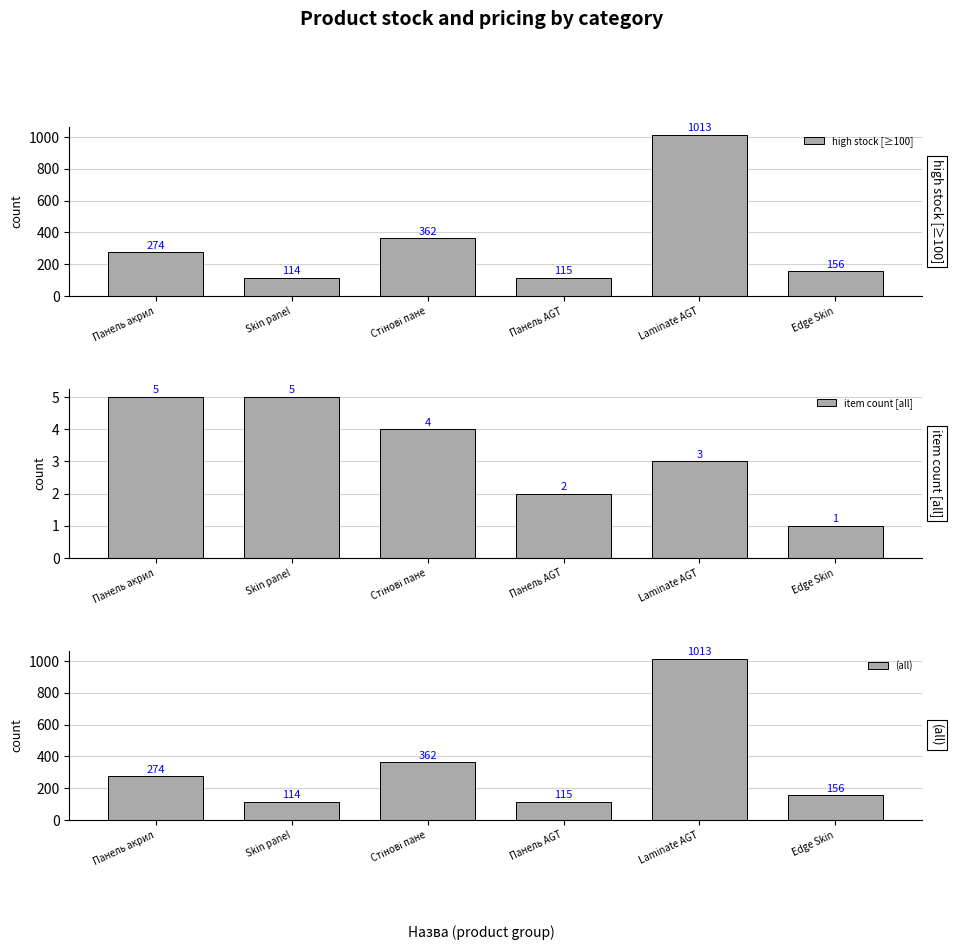

What is the label of the 2nd bar from the right?

Laminate AGT